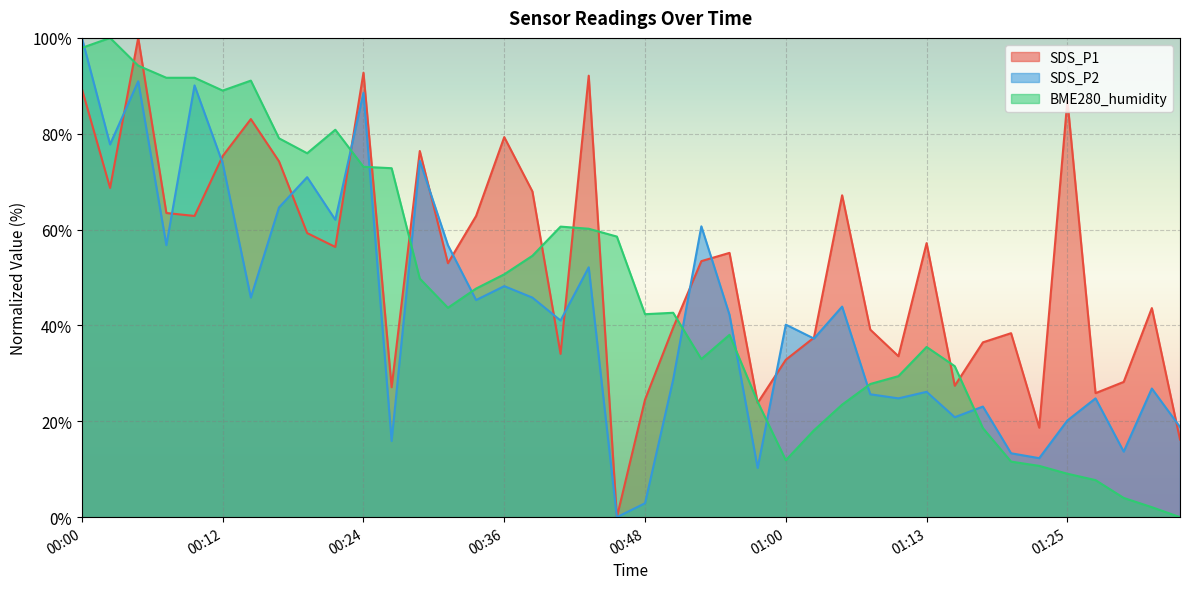

Which series has the widest spread of values?

SDS_P1